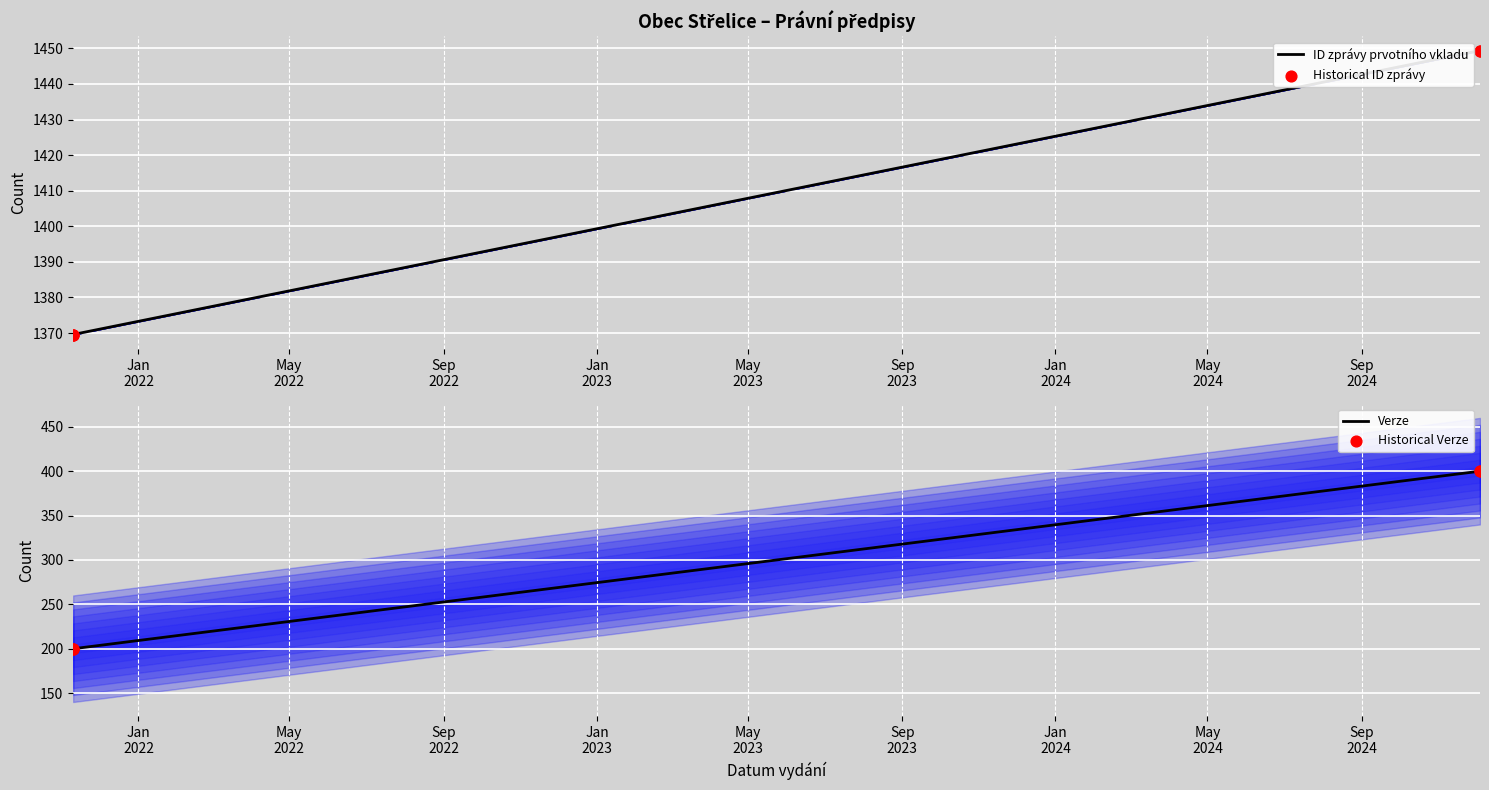

Which series reaches the maximum Y coordinate?

ID zprávy prvotního vkladu